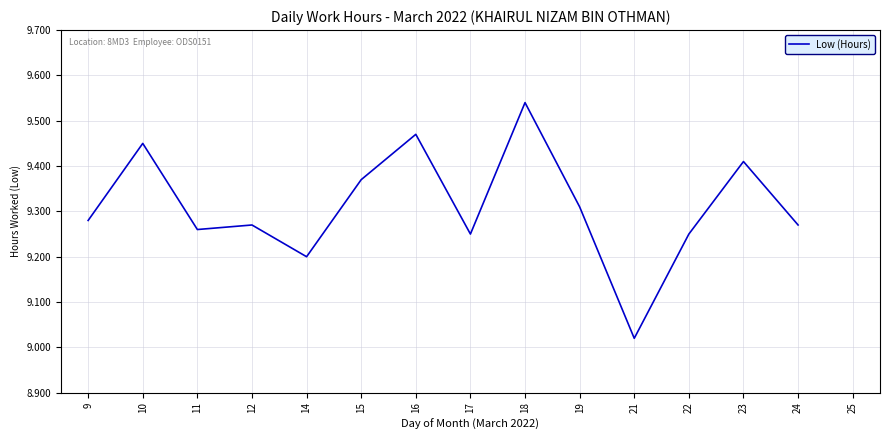

What is the difference between the maximum and minimum values?

0.5